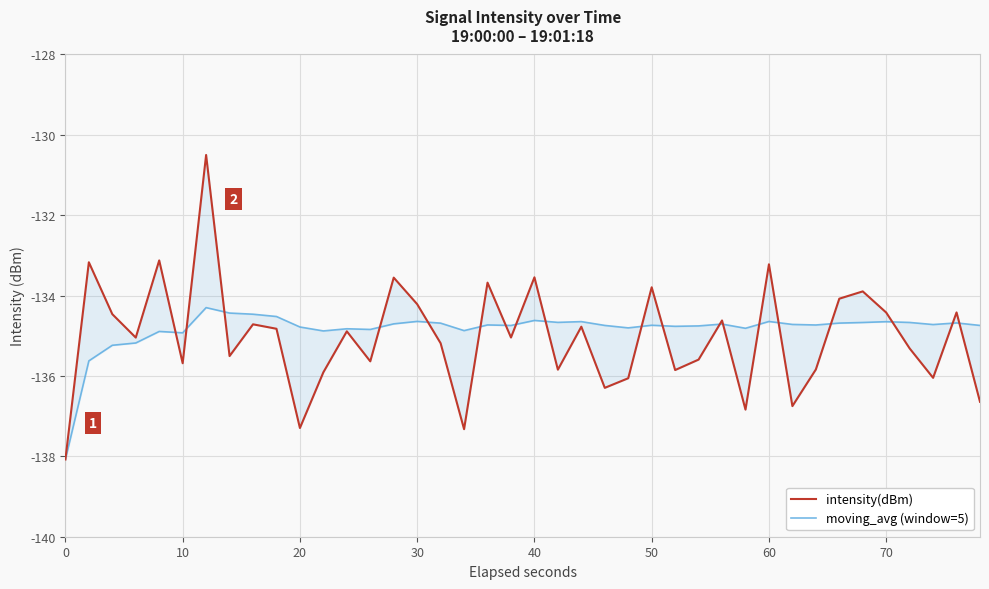

List the series in order of their overall mean, highest first.

moving_avg (window=5), intensity(dBm)